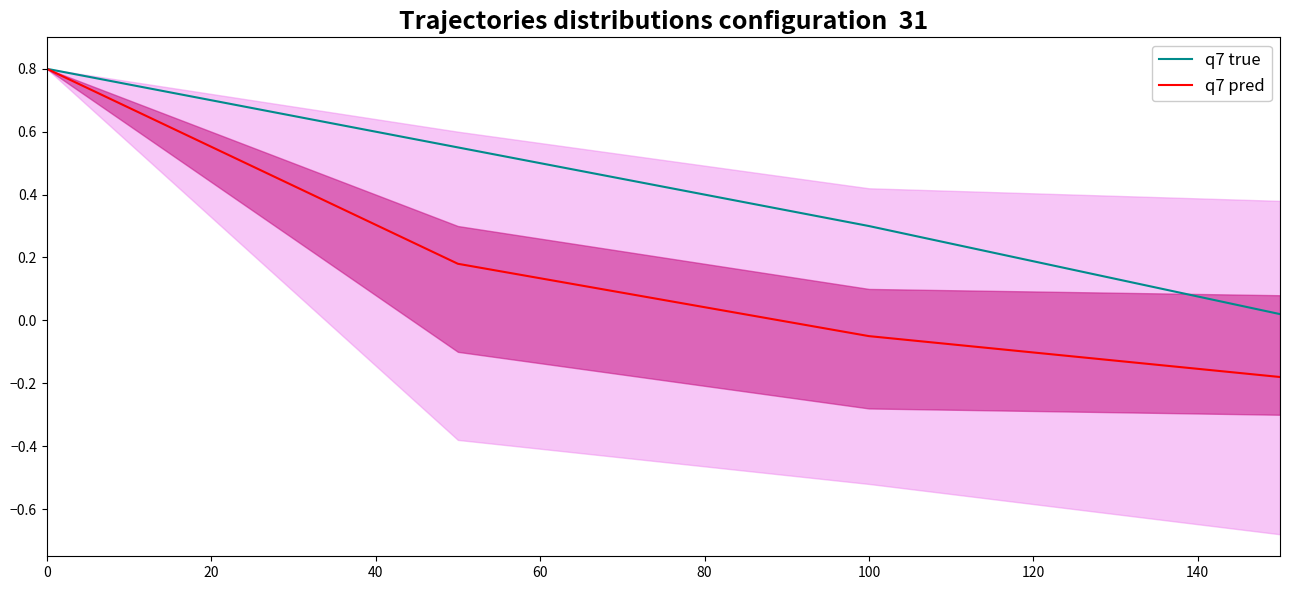

What is the difference between the maximum and minimum values in the q7 pred series?

1.0